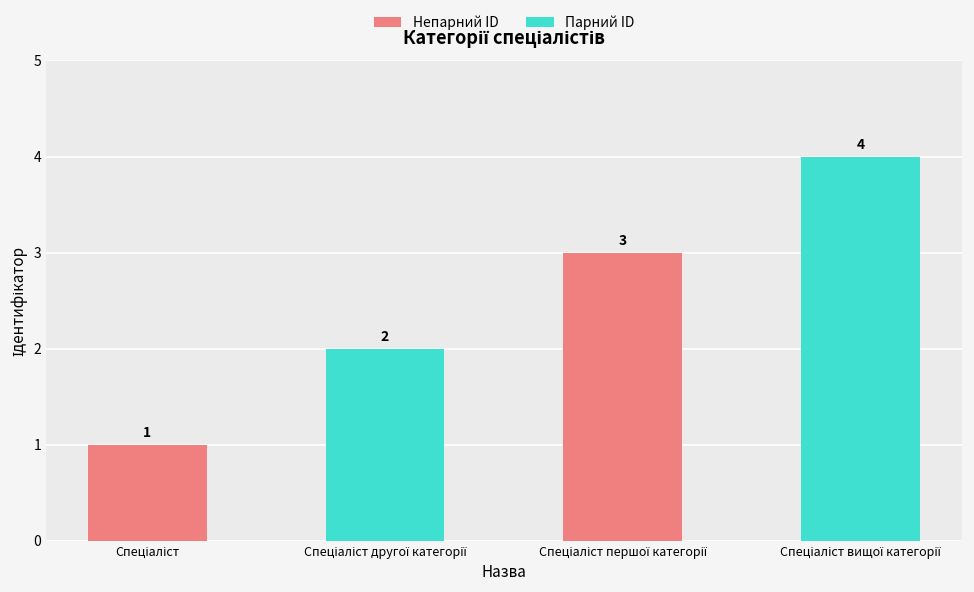

What is the sum of all values?

10